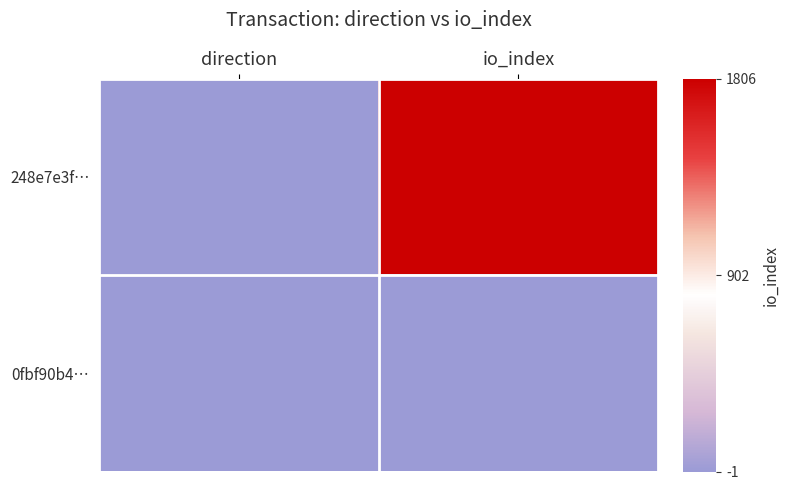

Which series has the largest range (max minus min)?

248e7e3f…